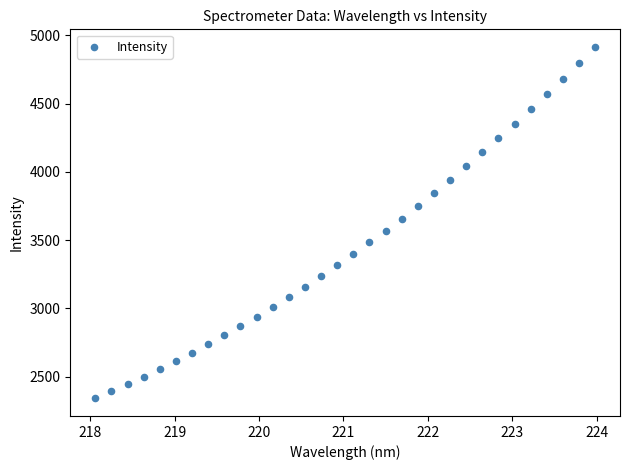

What Y value in the scatter plot is closest to 3627?

3655.8